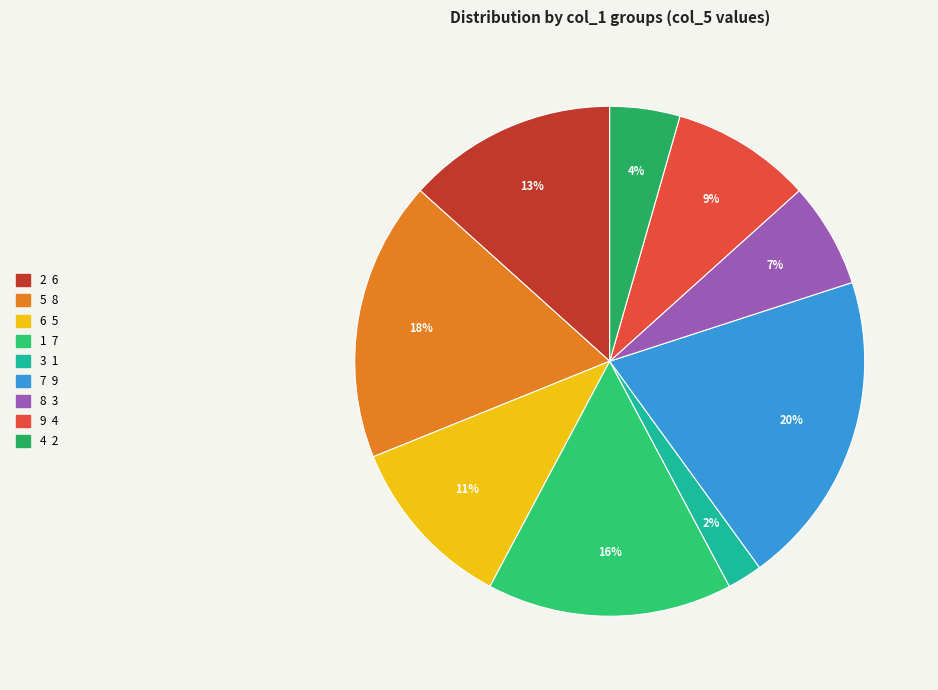

To the nearest percent, what percentage of the pie is 4?

4%